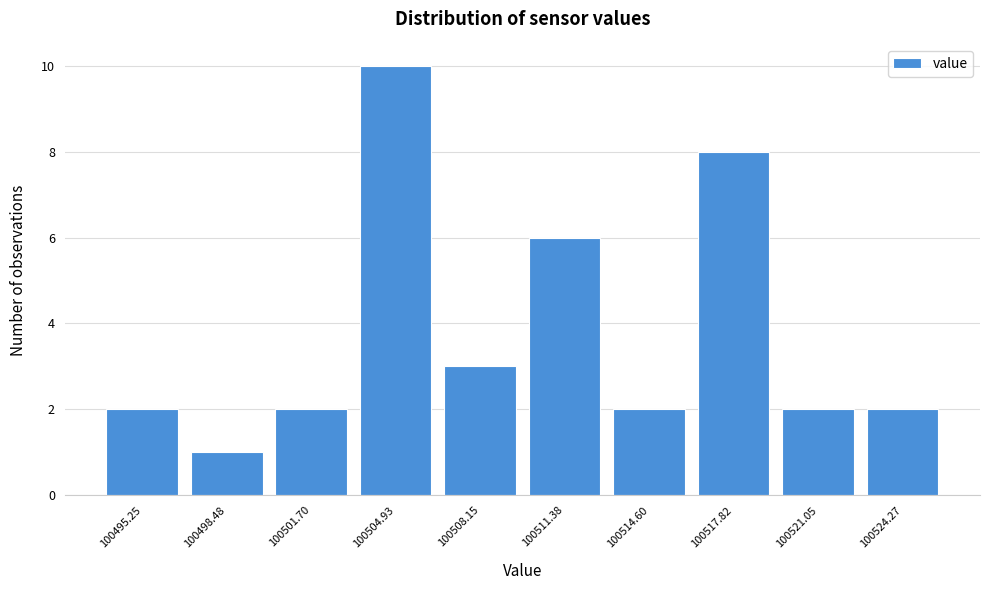

Reading left to right, extract all data points from this chart.

100495.25=2	100498.48=1	100501.70=2	100504.93=10	100508.15=3	100511.38=6	100514.60=2	100517.82=8	100521.05=2	100524.27=2